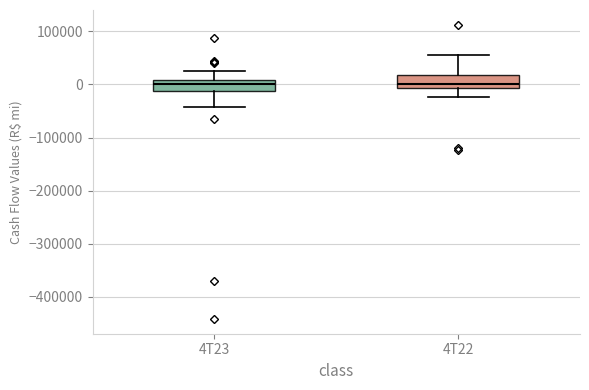

Where is the upper edge of the box for 4T22 on the y-axis? The values are not printed on the chart, so give them approximately, as read against the axis.

20000